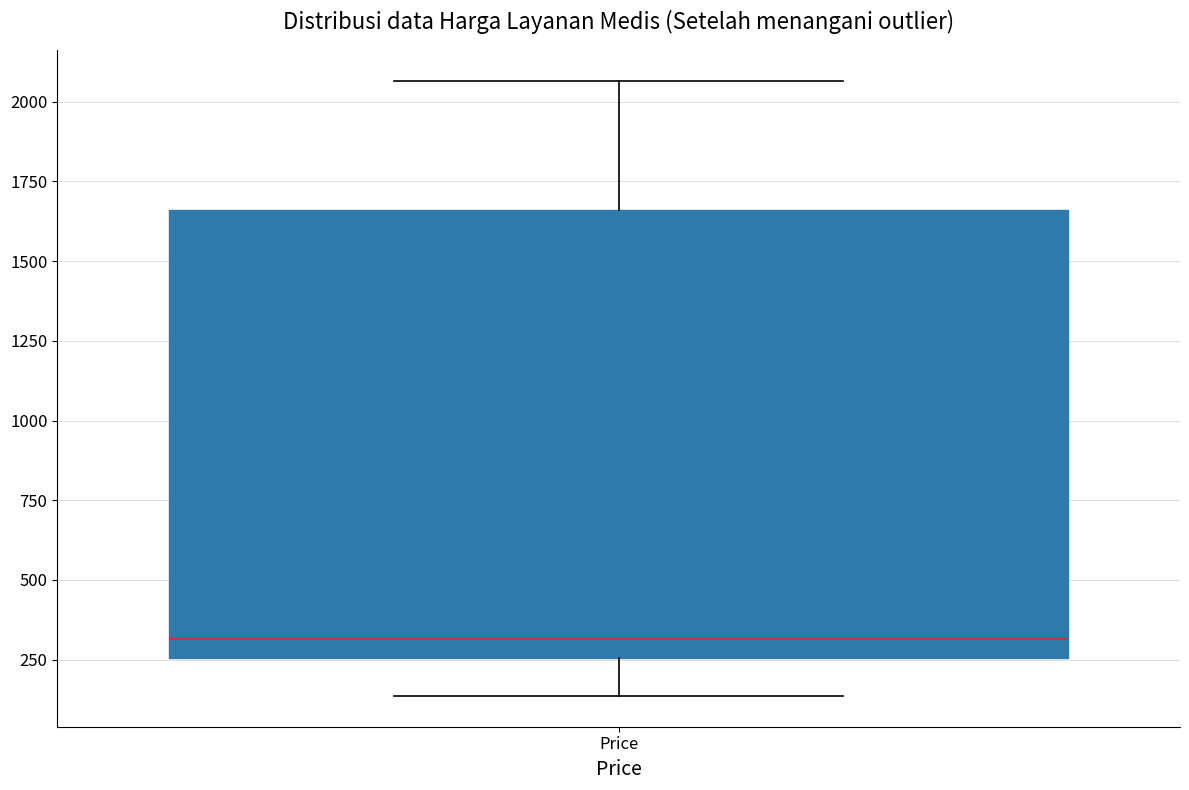

Where is the lower edge of the box for Price on the y-axis? The values are not printed on the chart, so give them approximately, as read against the axis.

250